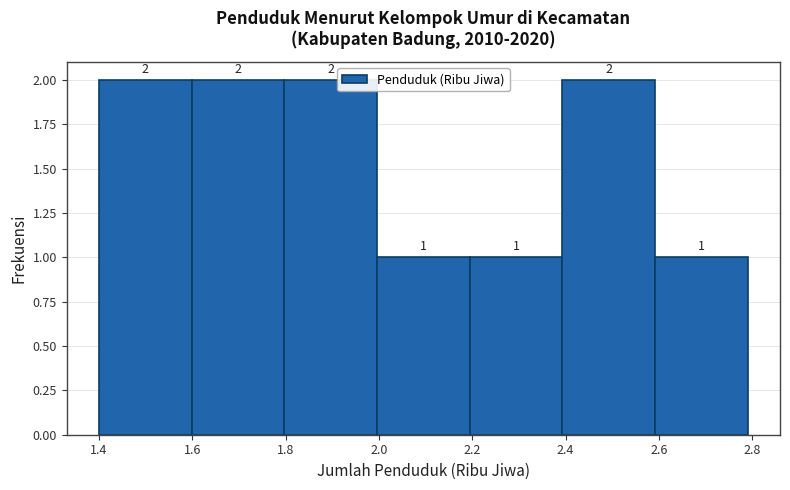

How tall is the bar that spans 1.6 to 1.8 on the x-axis? The bar edges are not printed on the chart, so give them approximately, as read against the axis.

2